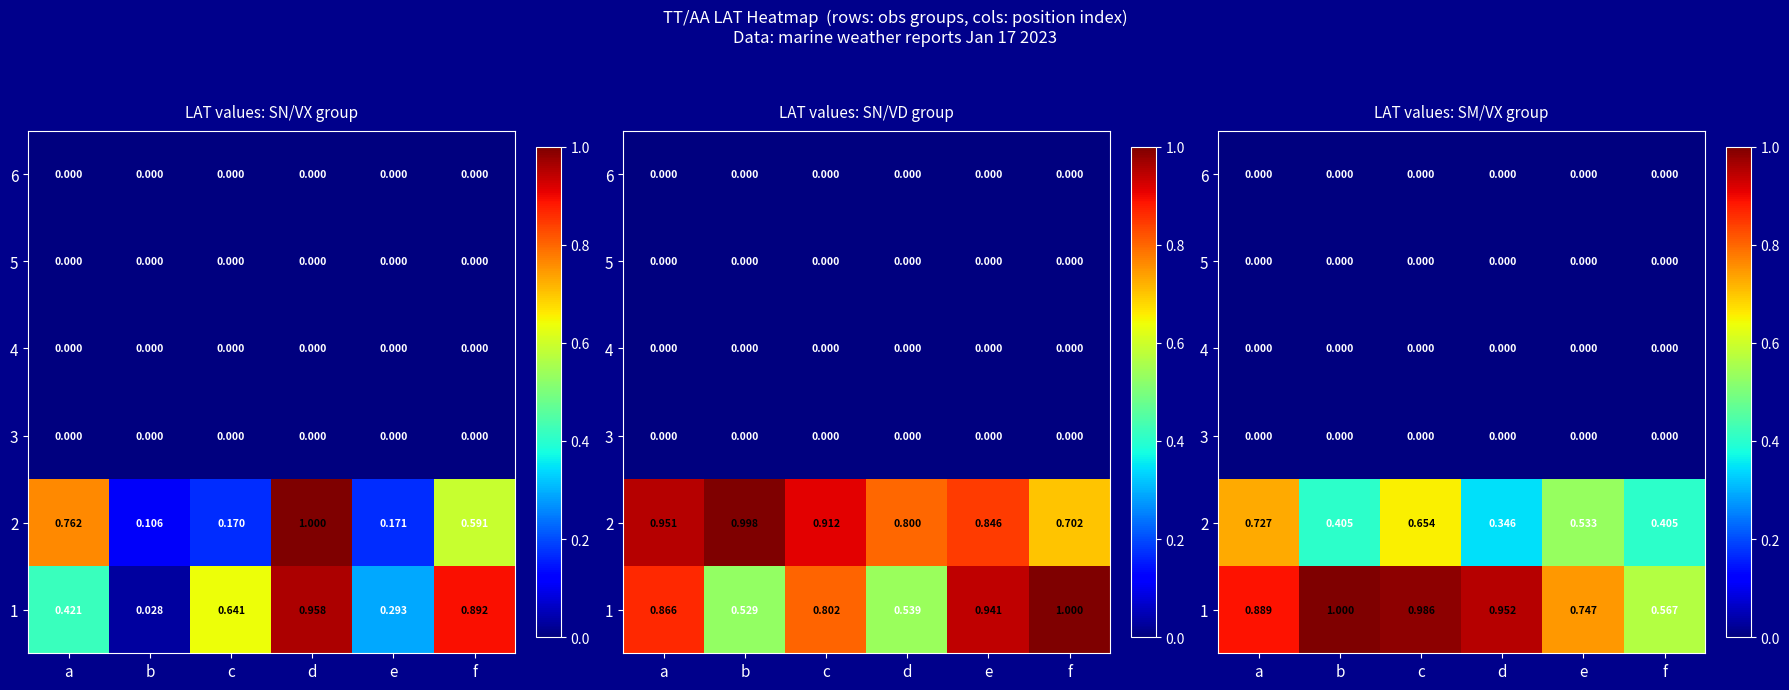

Which has a higher value, d or a?

d